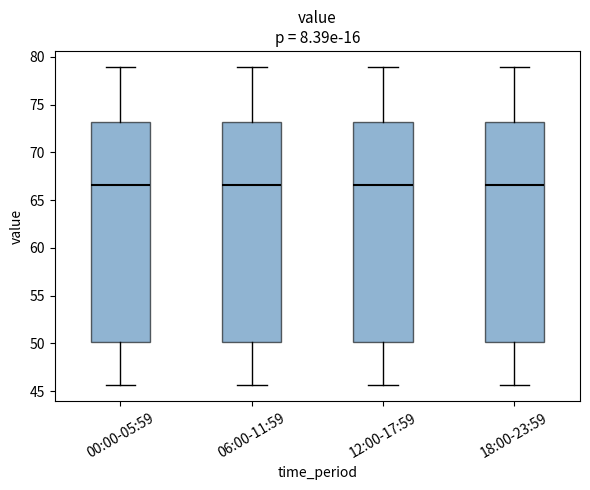

Reading left to right, read every box against the y-axis: the position of its median line, the range the box covers, and the ends of its whiskers. The values are not printed on the chart, so give them approximately, as read against the axis.

00:00-05:59: median 66.5, box 50.0 to 73.0, whiskers 45.5 to 79.0
06:00-11:59: median 66.5, box 50.0 to 73.0, whiskers 45.5 to 79.0
12:00-17:59: median 66.5, box 50.0 to 73.0, whiskers 45.5 to 79.0
18:00-23:59: median 66.5, box 50.0 to 73.0, whiskers 45.5 to 79.0